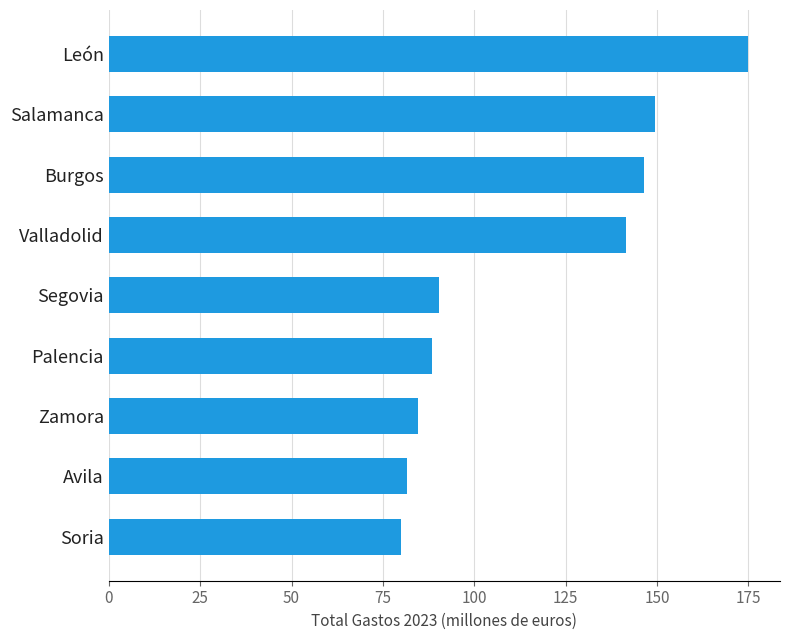

Read the value at Valladolid.

141.6